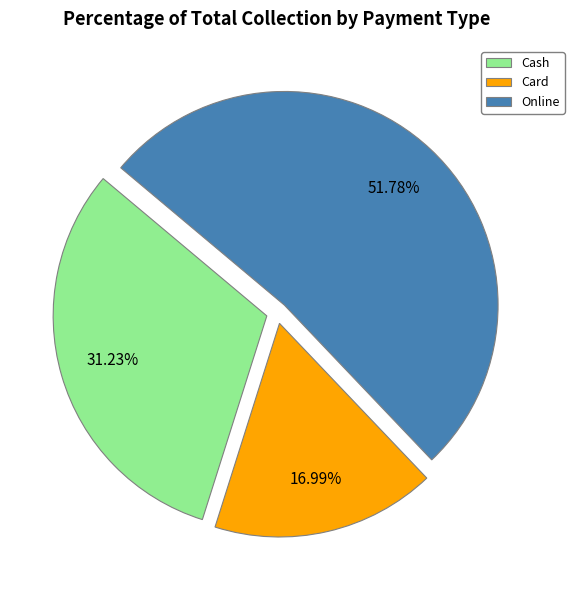

Count the number of slices in the pie.

3